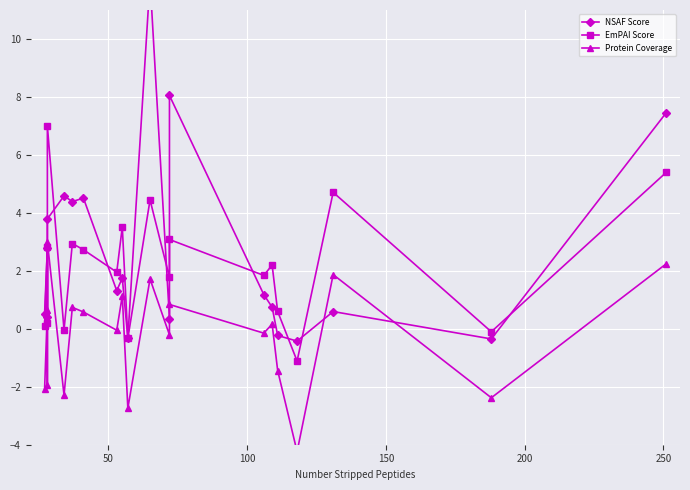

How many values in the EmPAI Score series exceed 2?

10